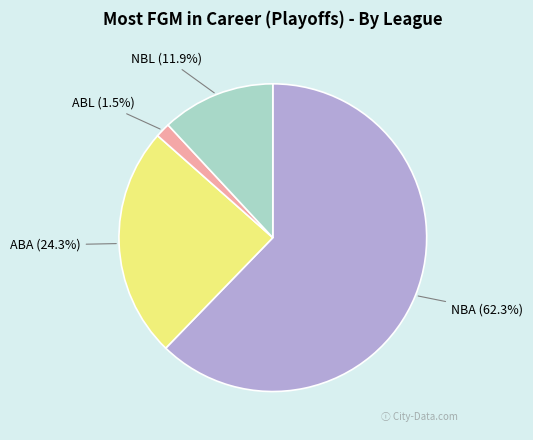

Which has a higher value, ABL or NBL?

NBL